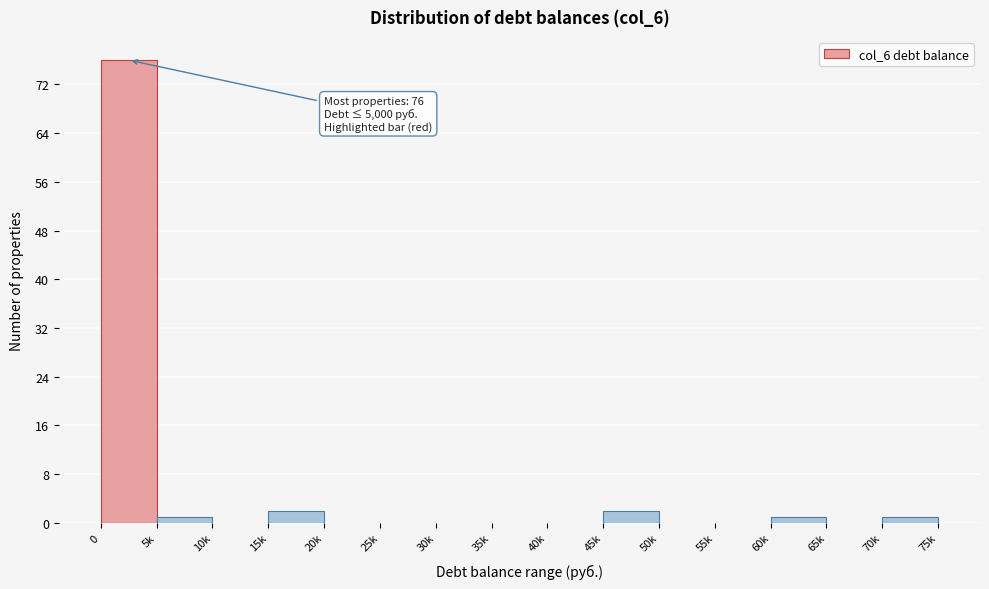

Reading right to left, extract all data points from this chart.

70k=1	65k=0	60k=1	55k=0	50k=0	45k=2	40k=0	35k=0	30k=0	25k=0	20k=0	15k=2	10k=0	5k=1	0=76